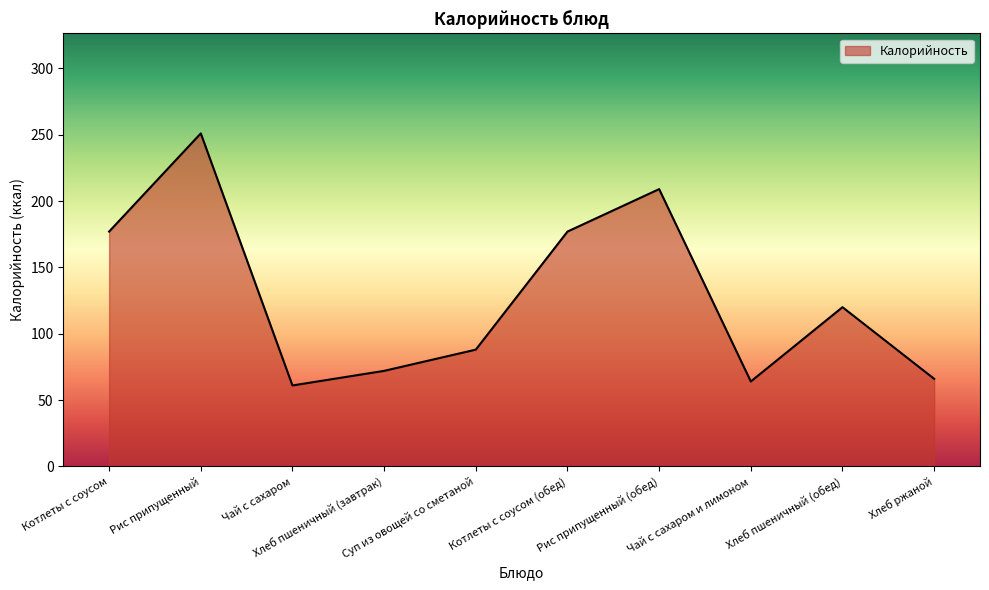

Reading left to right, extract all data points from this chart.

177	251	61	72	88	177	209	64	120	66